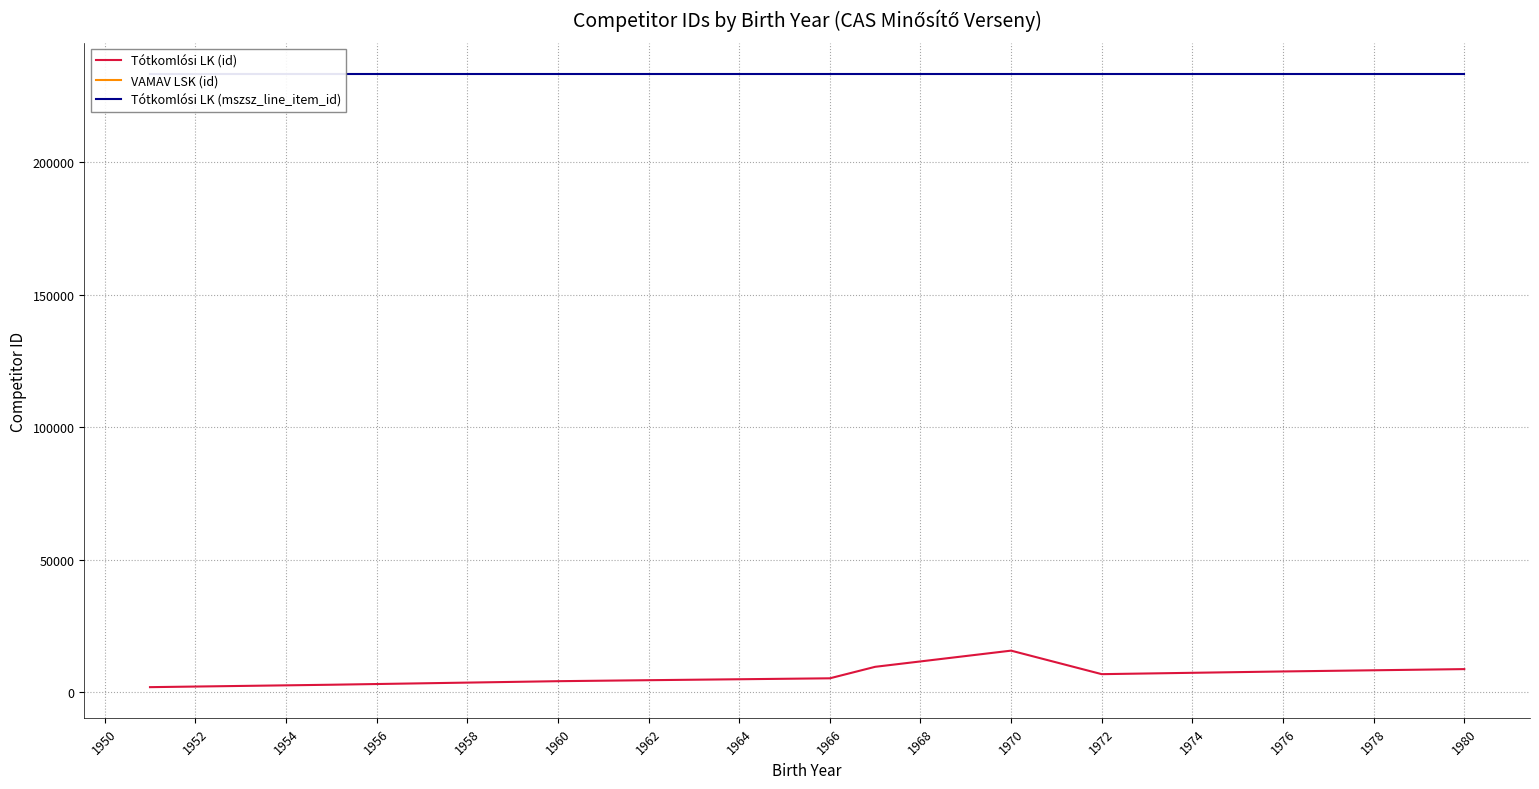

The value of Tótkomlósi LK (id) at 1980 is 8795. True or false?

True